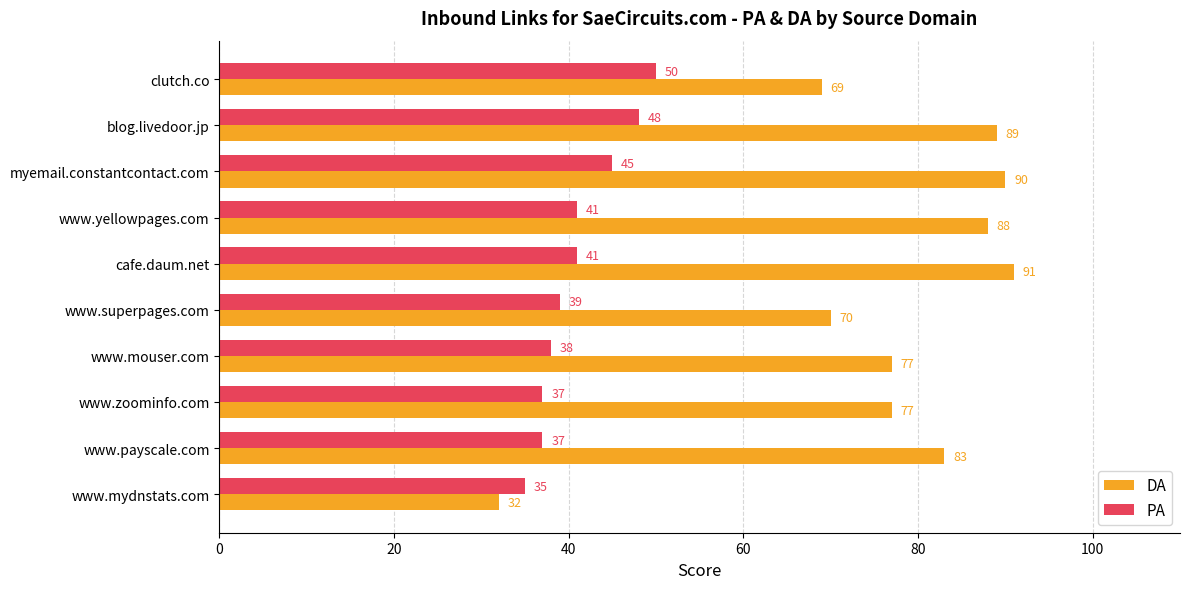

Is the value of DA at clutch.co greater than the value of PA at blog.livedoor.jp?

Yes